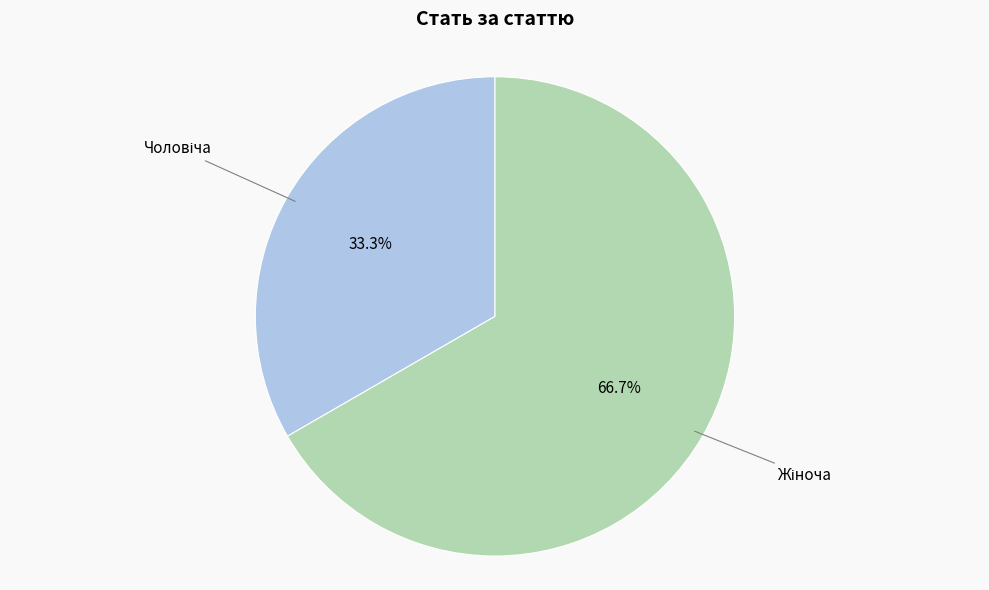

Is there any slice that represents more than half of the pie?

Yes